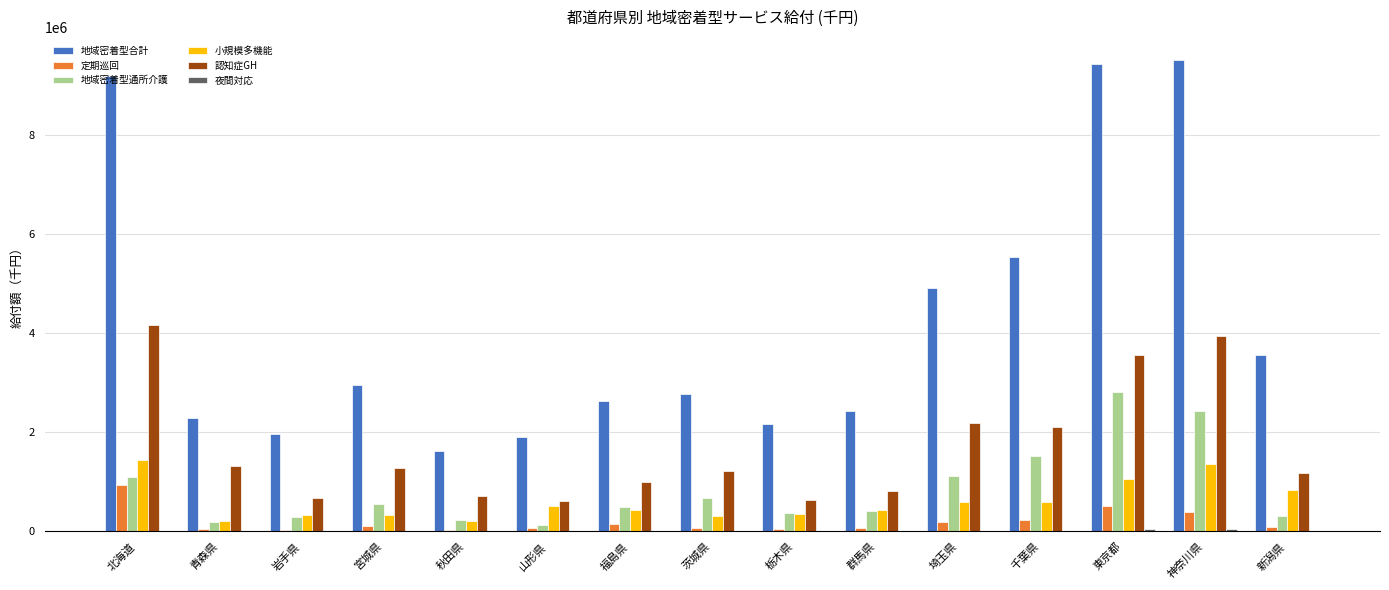

Is it true that 地域密着型合計 equals 1910006.2 at 山形県?

True